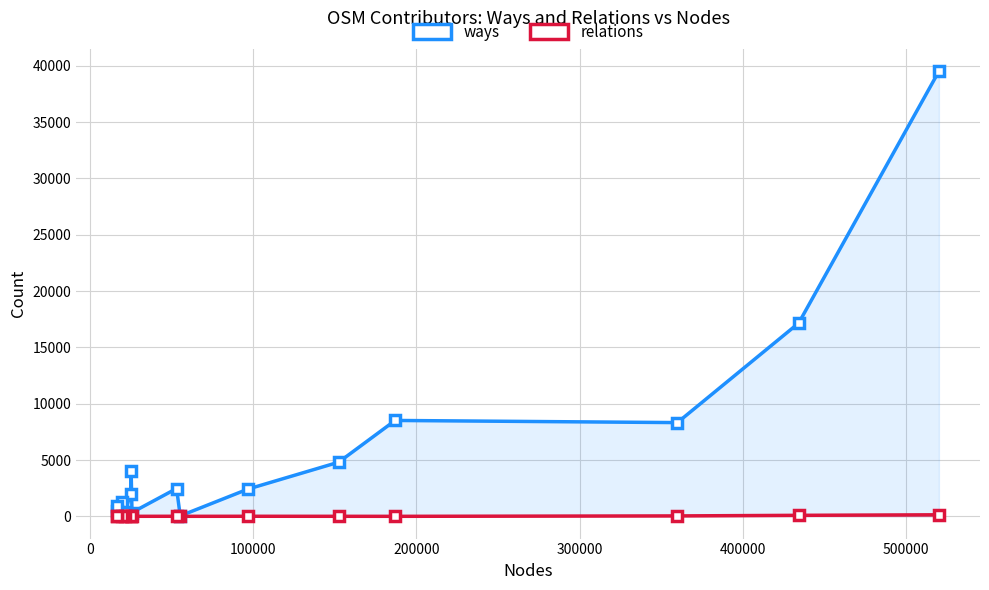

What is the maximum value for ways?

39507